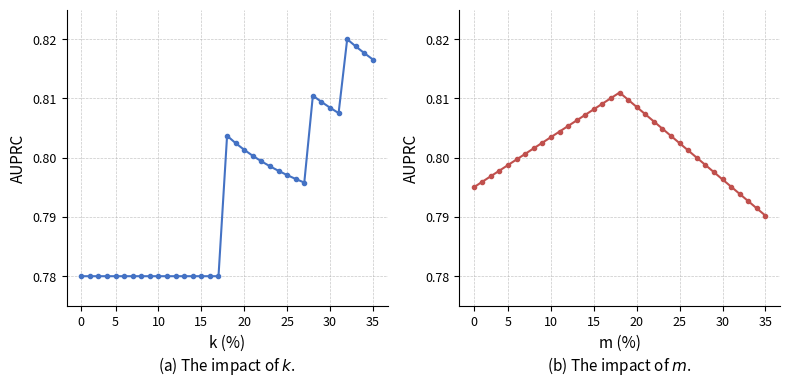

Does the chart have visible grid lines?

Yes